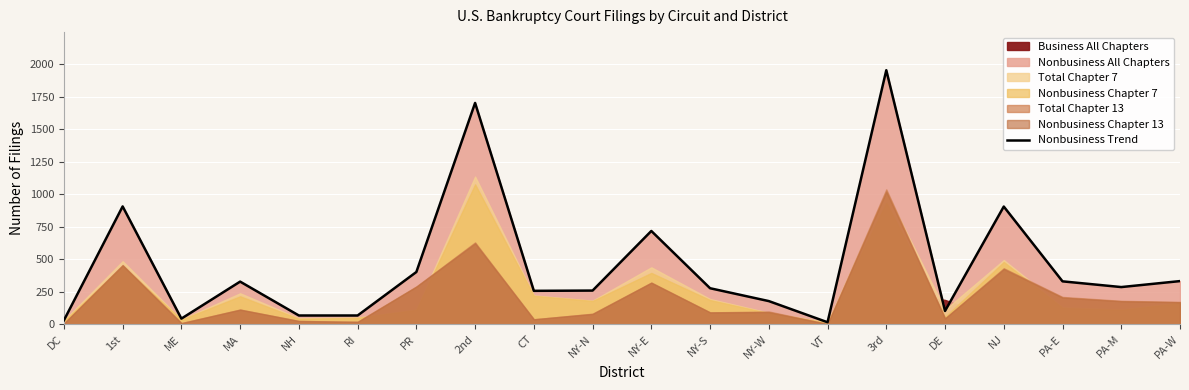

At which category does the chart reach its peak across all series?

3rd